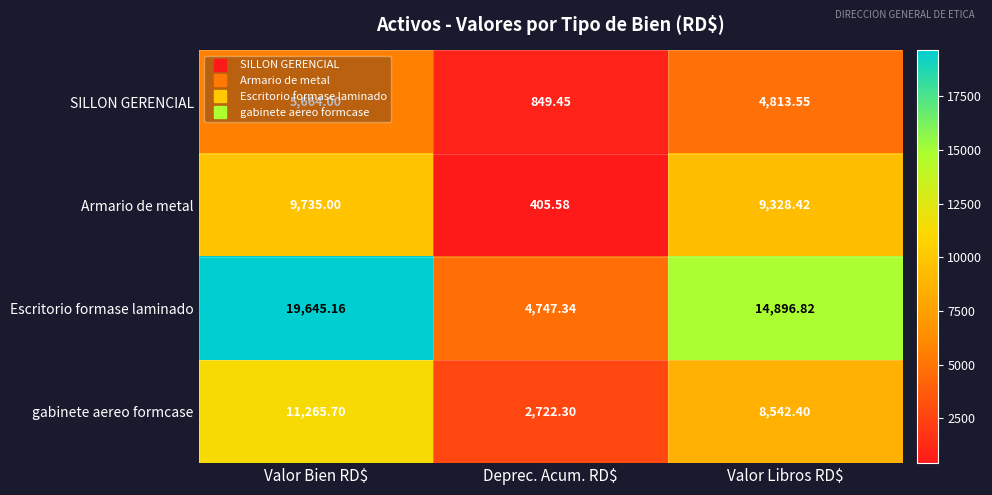

How many data points in gabinete aereo formcase are less than 8542?

1